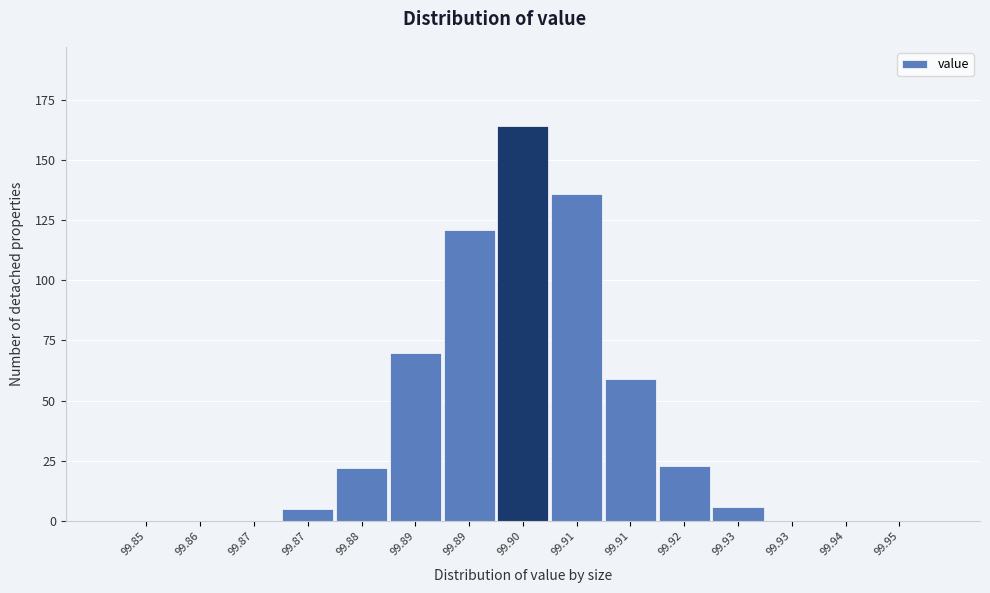

Are the bars horizontal?

No